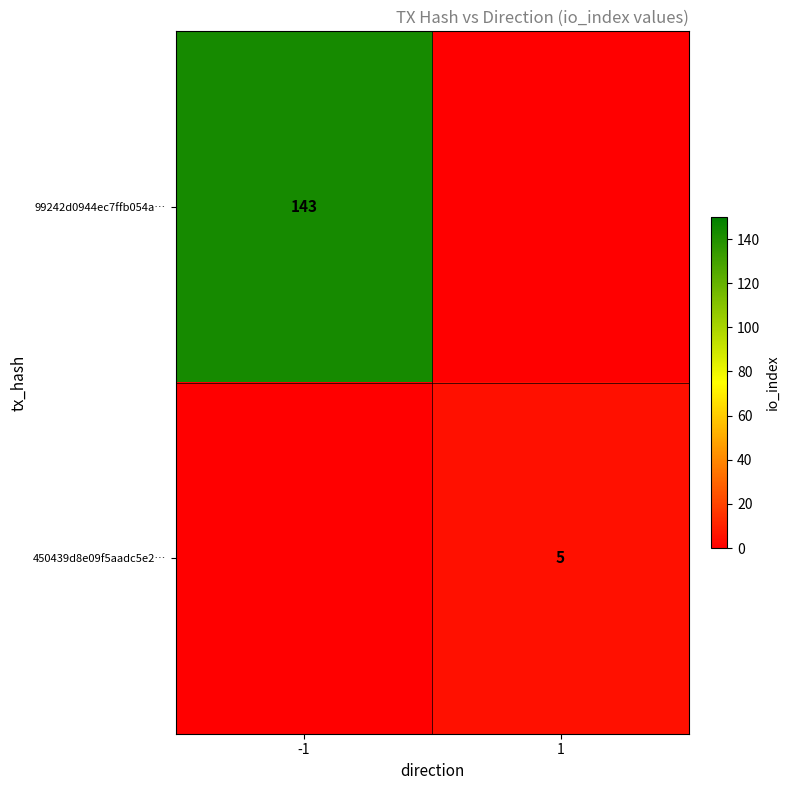

Which has a higher value, 1 or -1?

-1